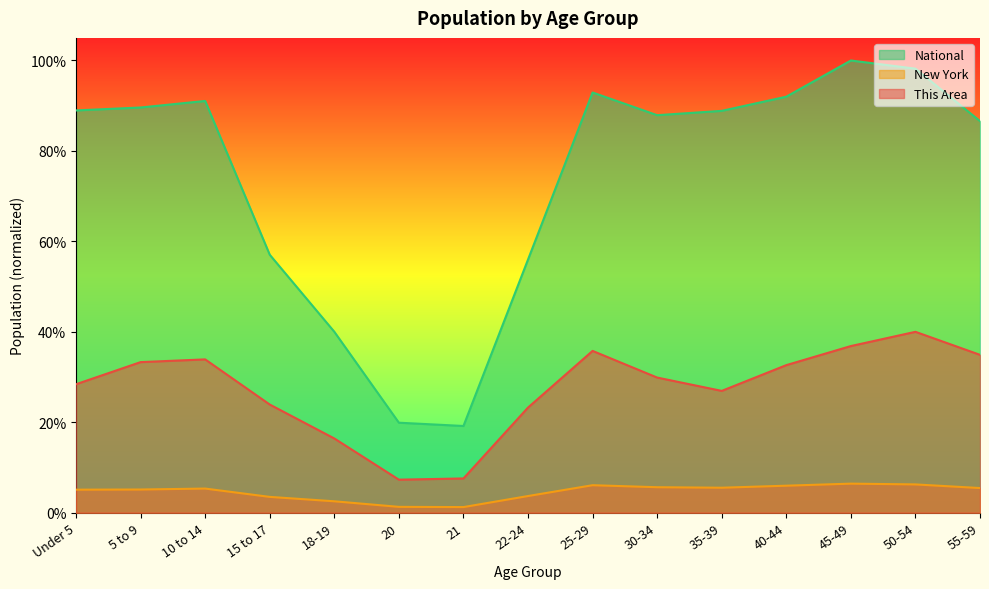

Rank the series by their average value, from lowest to highest.

New York, This Area, National